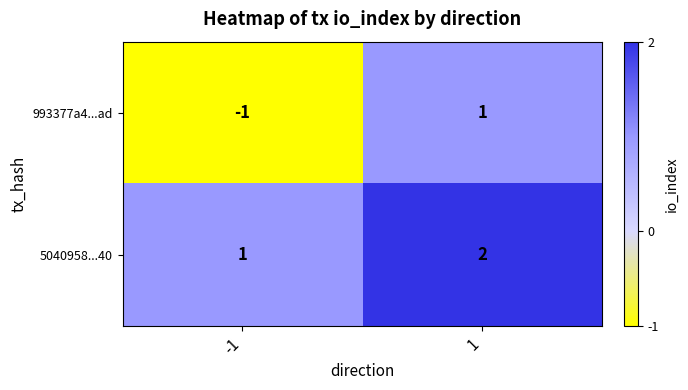

Which series has the largest total across all categories?

5040958...40